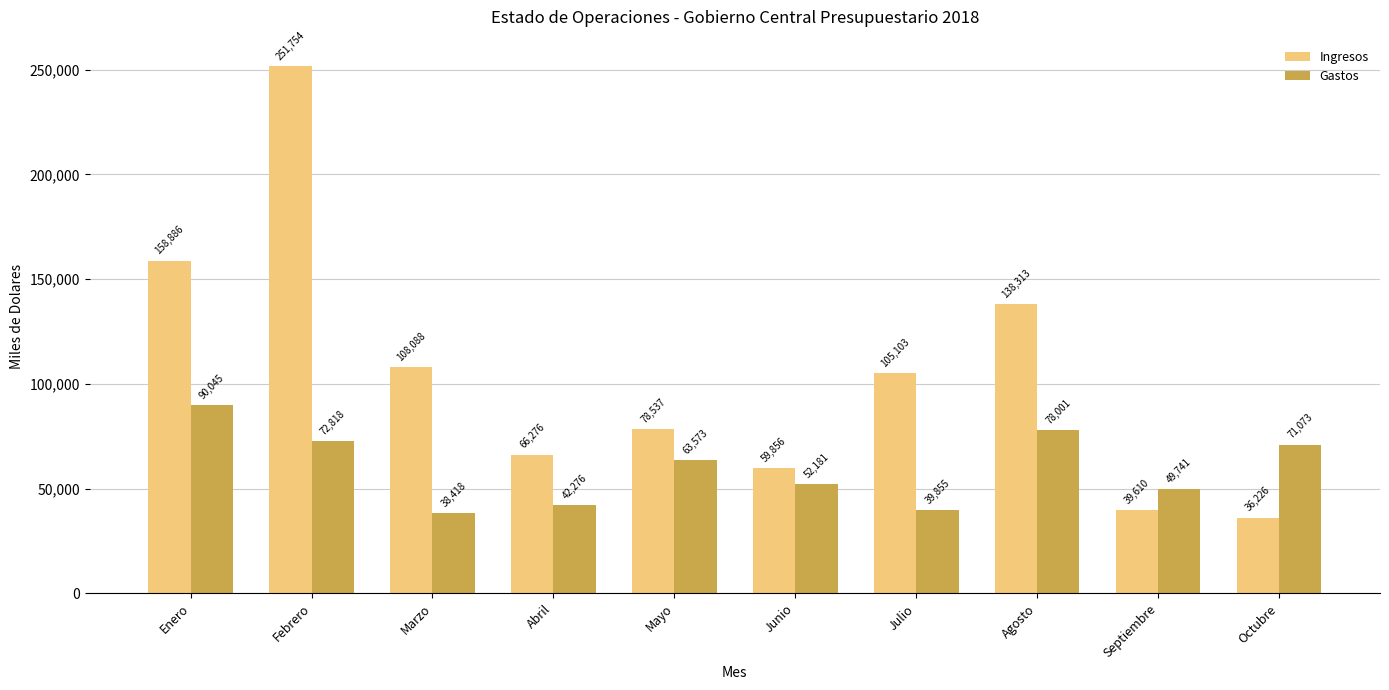

What is the minimum value for Ingresos?

36226